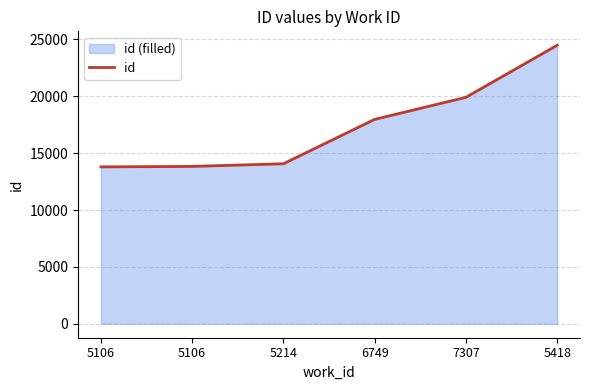

Reading left to right, extract all data points from this chart.

5106=13793	5106=13833	5214=14067	6749=17967	7307=19906	5418=24483